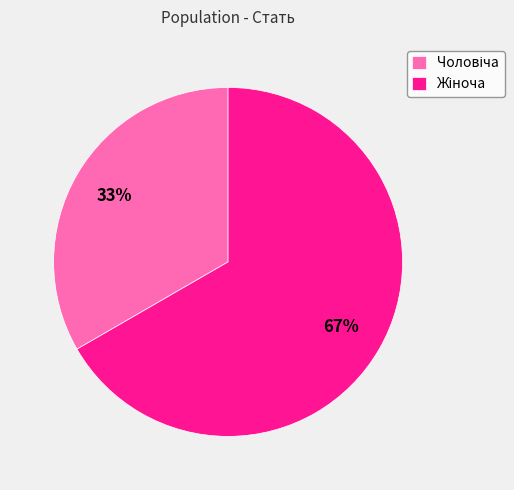

Is there any slice that represents more than half of the pie?

Yes